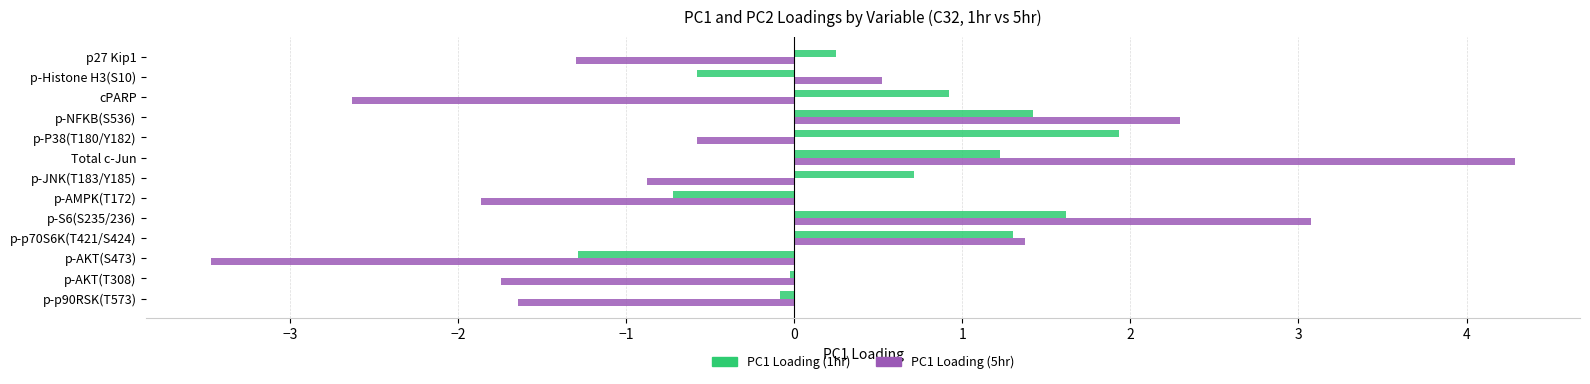

At which label does PC1 Loading (1hr) reach its peak?

p-P38(T180/Y182)